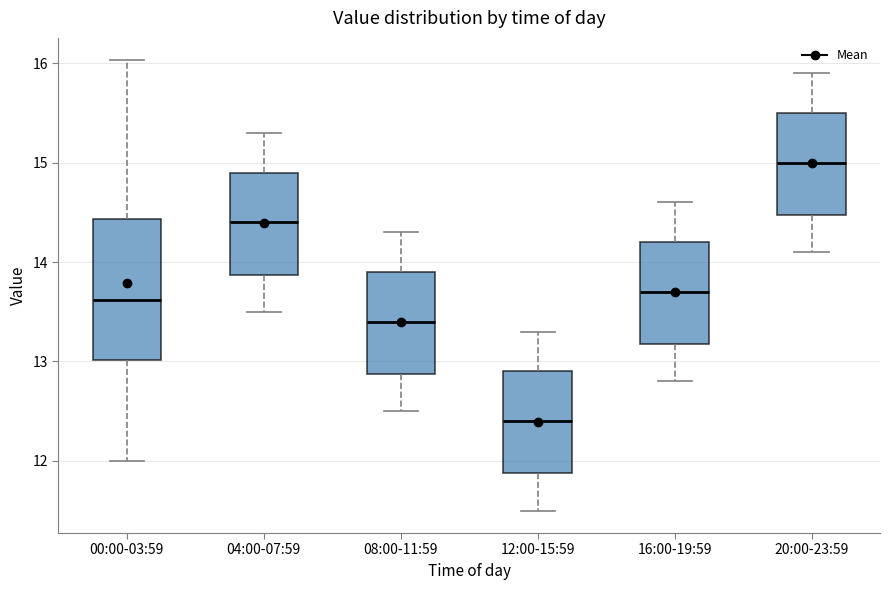

Comparing the boxes themselves (not the whiskers), which one is the tallest?

00:00-03:59